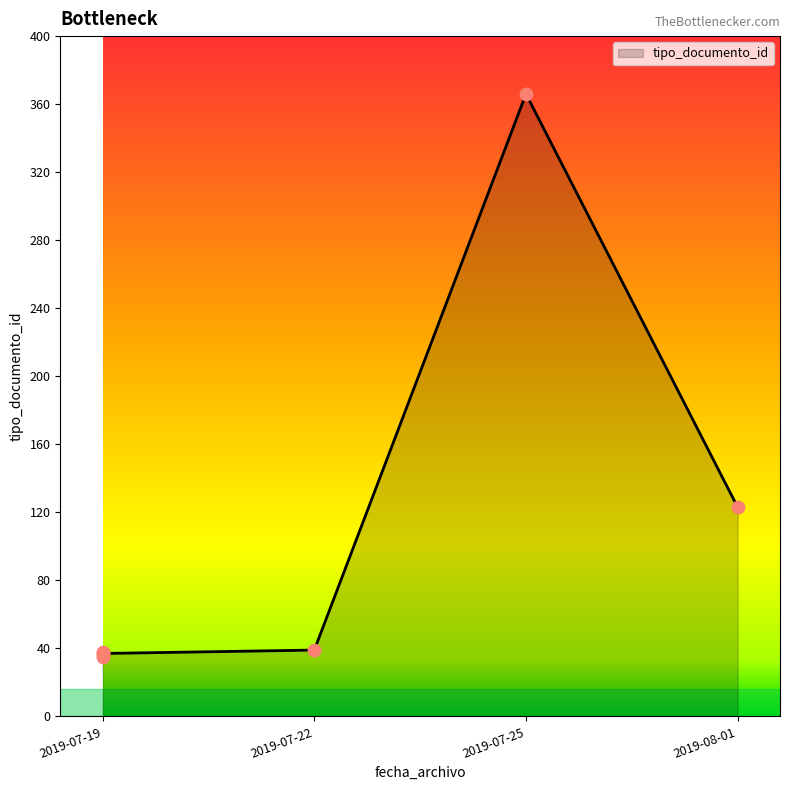

What is the change in value from 2019-07-19 to 2019-07-19?

+1